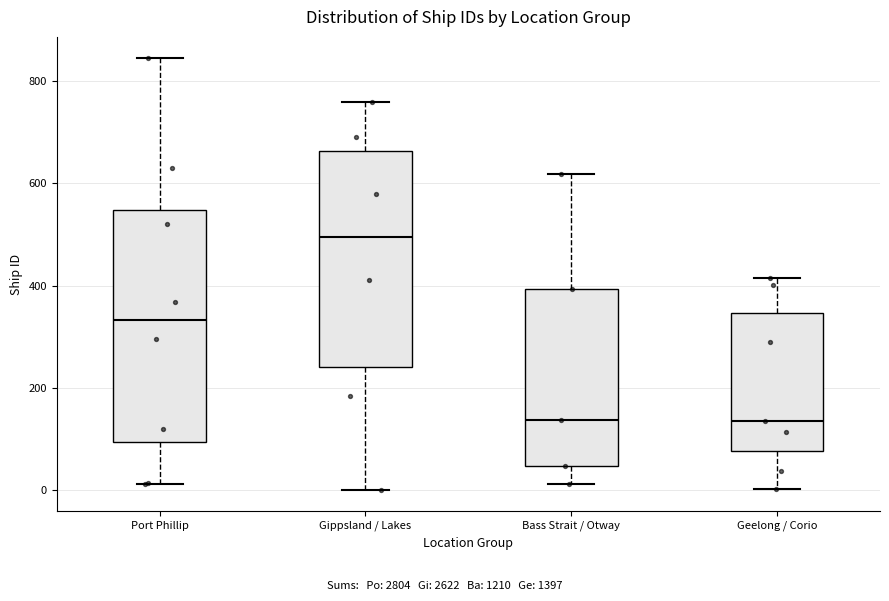

Comparing the boxes themselves (not the whiskers), which one is the tallest?

Port Phillip